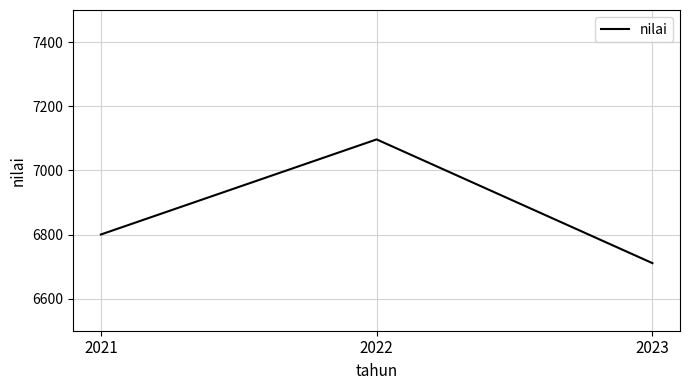

The value at 2021 is 6800.0. True or false?

True